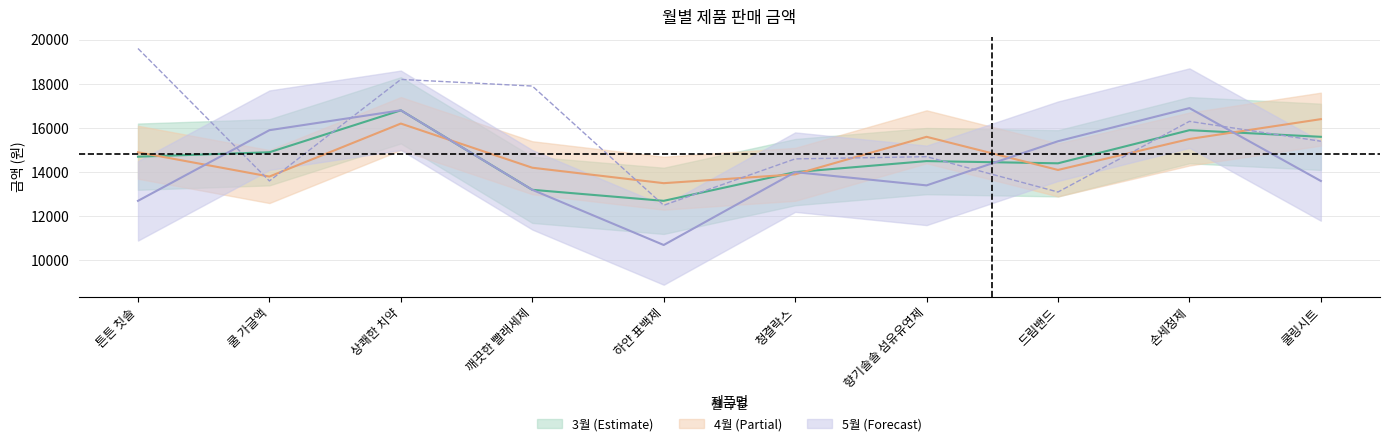

At which category does the chart reach its peak across all series?

튼튼 칫솔